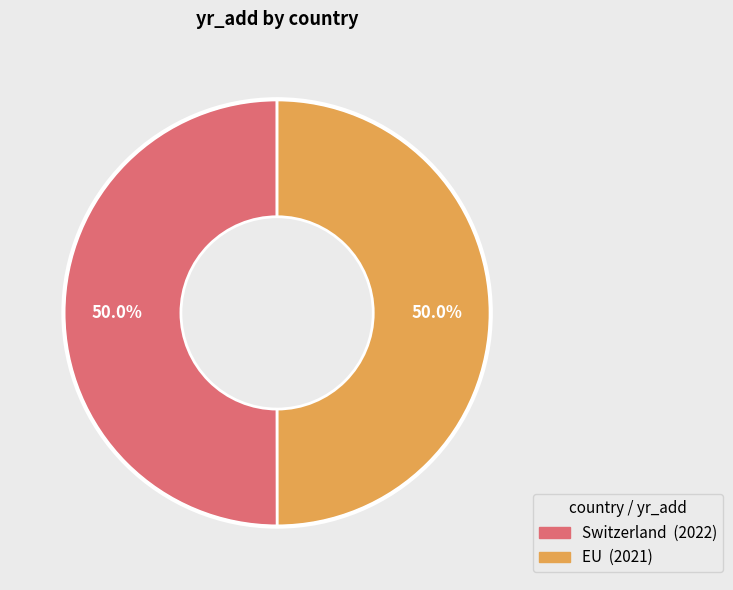

What is the ratio of the value at Switzerland to the value at EU?

1.0